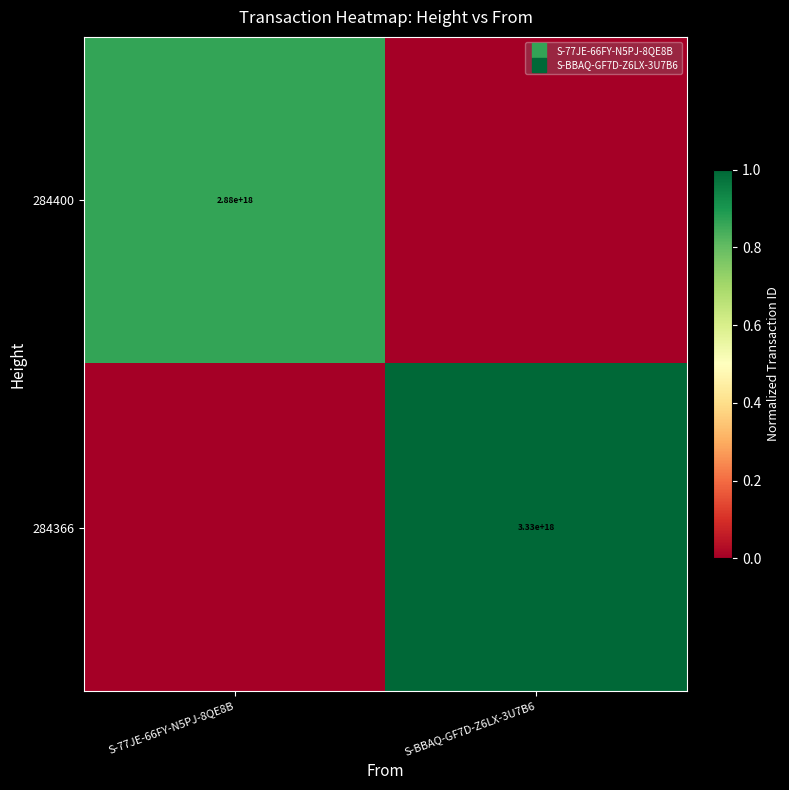

The 284366 series shows 1.0 at S-BBAQ-GF7D-Z6LX-3U7B6. True or false?

True